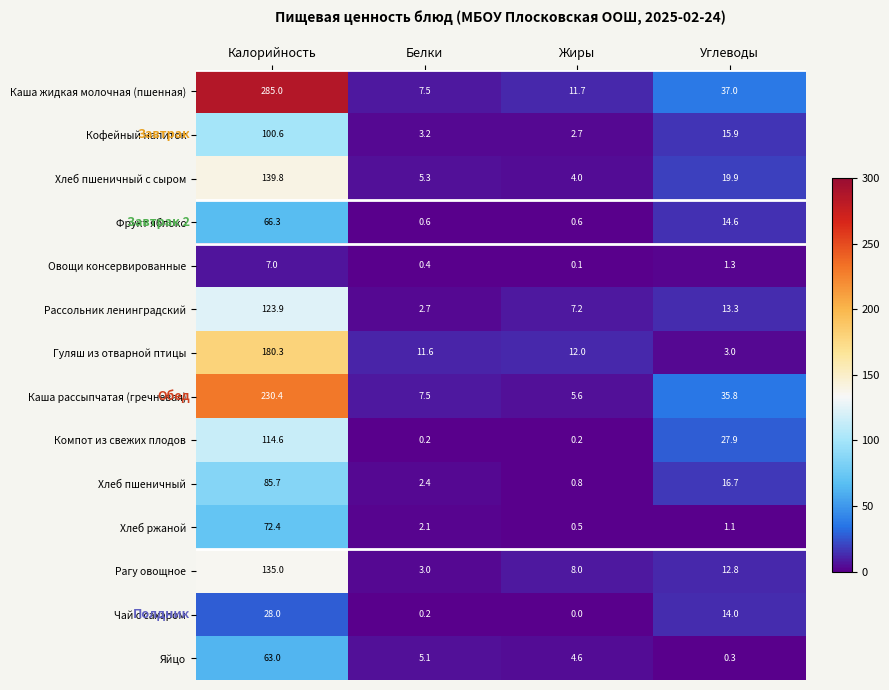

What is the sum of all Рагу овощное values?

158.8